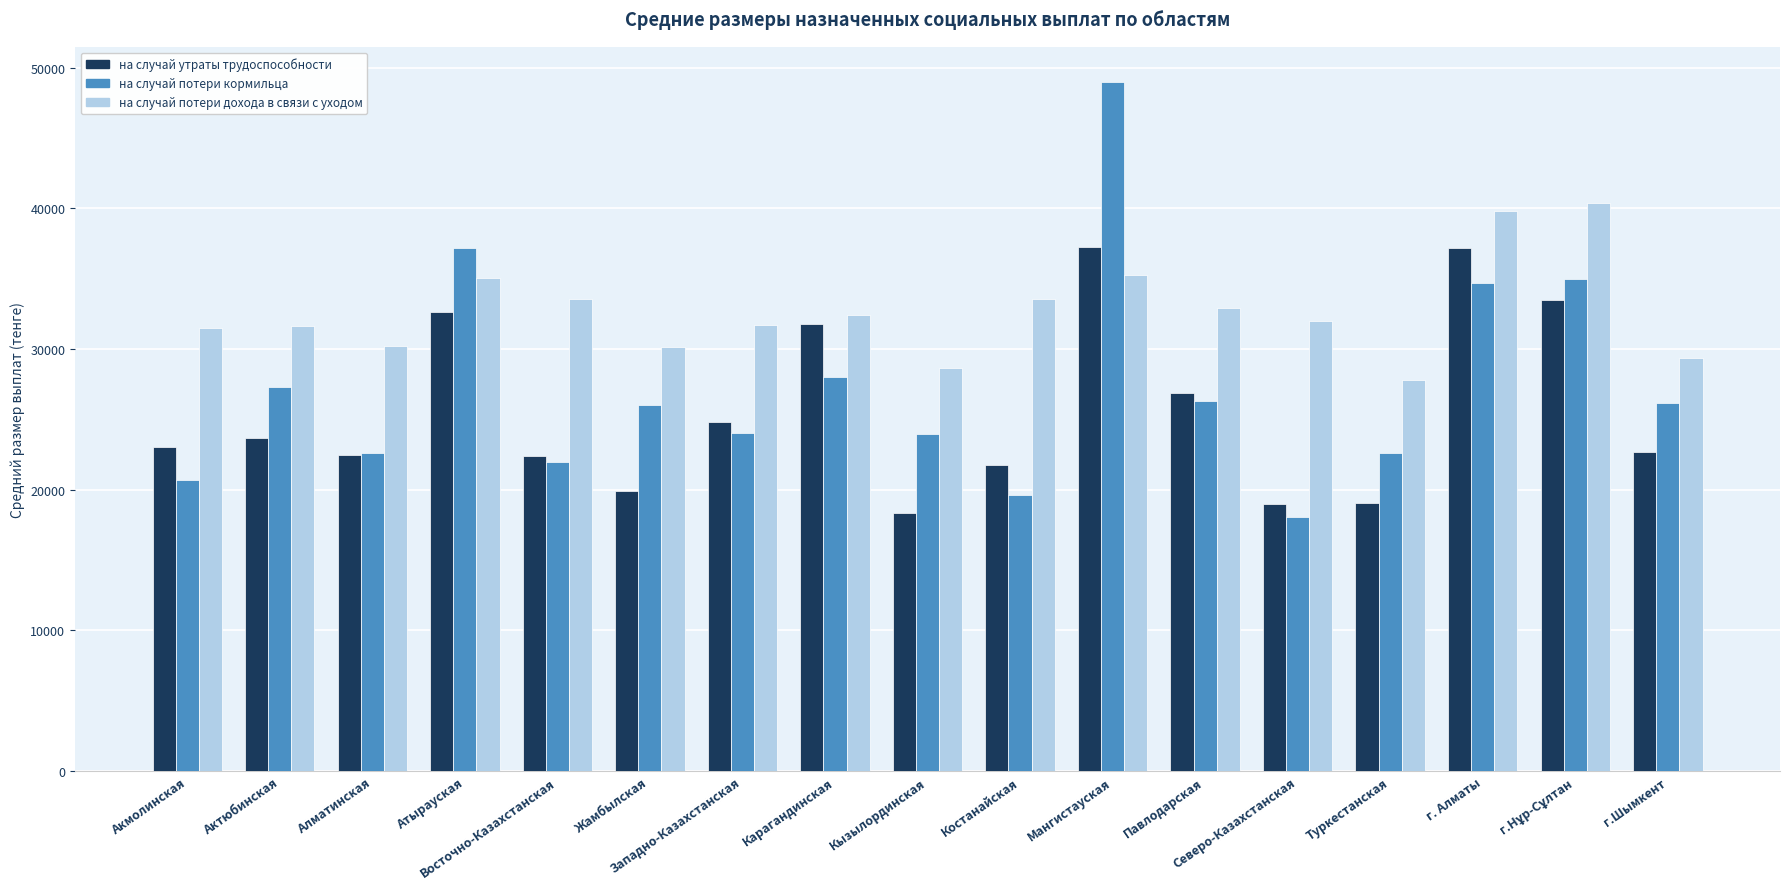

What is the difference between the на случай потери дохода в связи с уходом values at Западно-Казахстанская and Восточно-Казахстанская?

1829.2